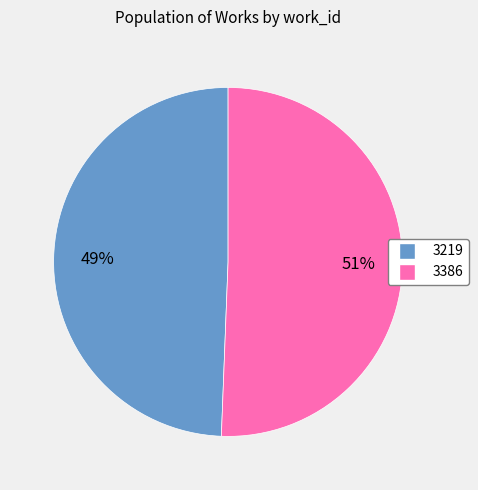

What is the ratio of the value at 3219 to the value at 3386?

1.0